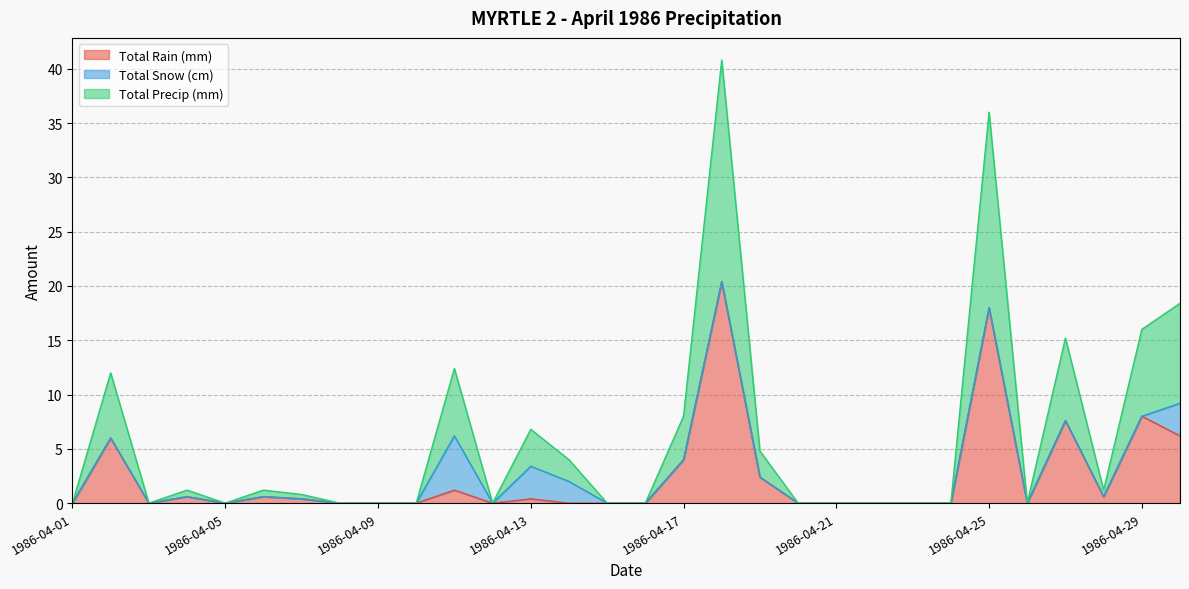

True or false: Total Rain (mm) has a value of 0.0 at 1986-04-08.

True